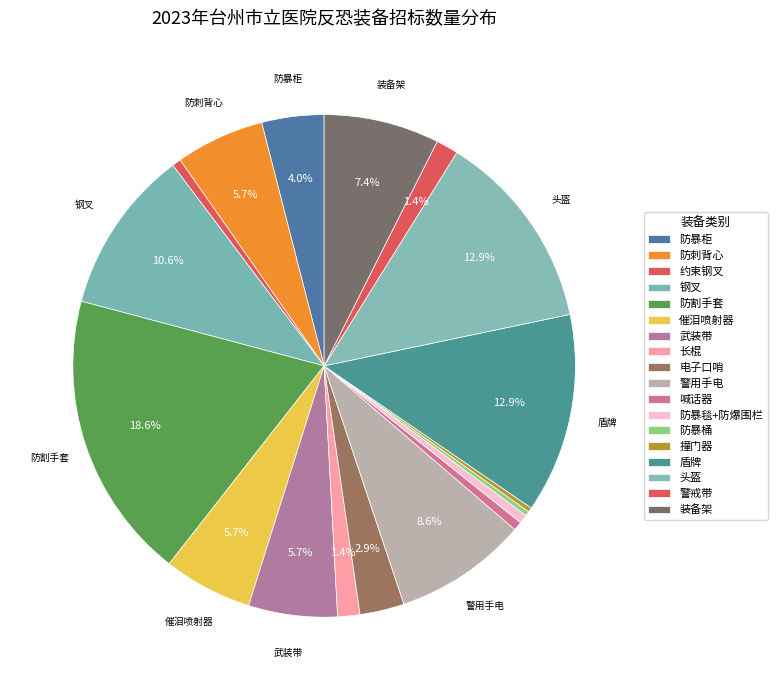

What is the ratio of the value at 电子口哨 to the value at 武装带?

0.5